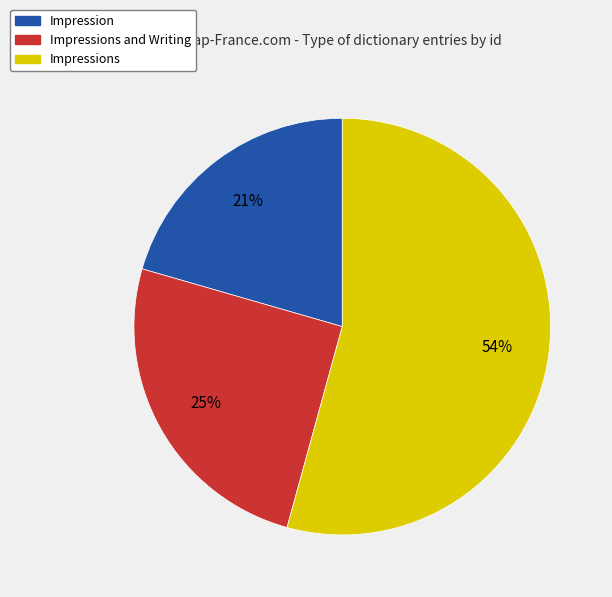

Is there a majority slice in this chart?

Yes